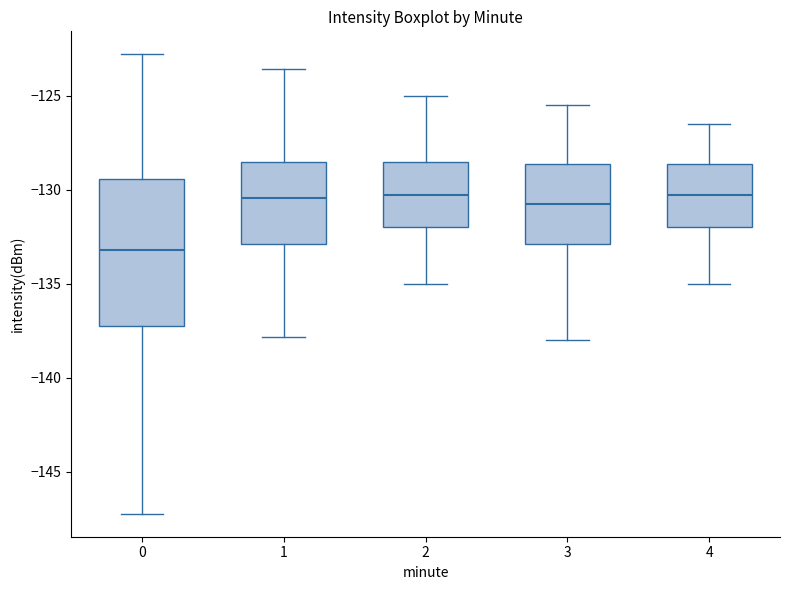

Reading left to right, read every box against the y-axis: the position of its median line, the range the box covers, and the ends of its whiskers. The values are not printed on the chart, so give them approximately, as read against the axis.

0: median -133.0, box -137.0 to -129.5, whiskers -147.0 to -123.0
1: median -130.5, box -133.0 to -128.5, whiskers -138.0 to -123.5
2: median -130.0, box -132.0 to -128.5, whiskers -135.0 to -125.0
3: median -130.5, box -133.0 to -128.5, whiskers -138.0 to -125.5
4: median -130.0, box -132.0 to -128.5, whiskers -135.0 to -126.5